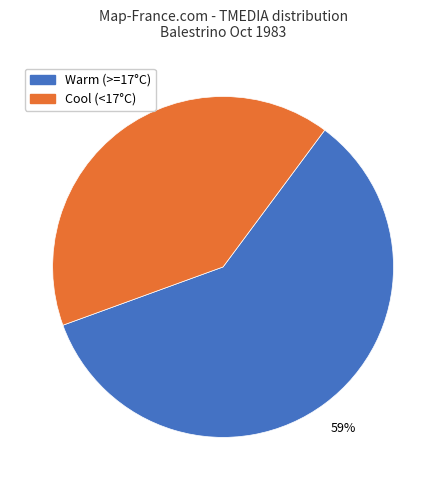

Does any single category account for the majority?

Yes